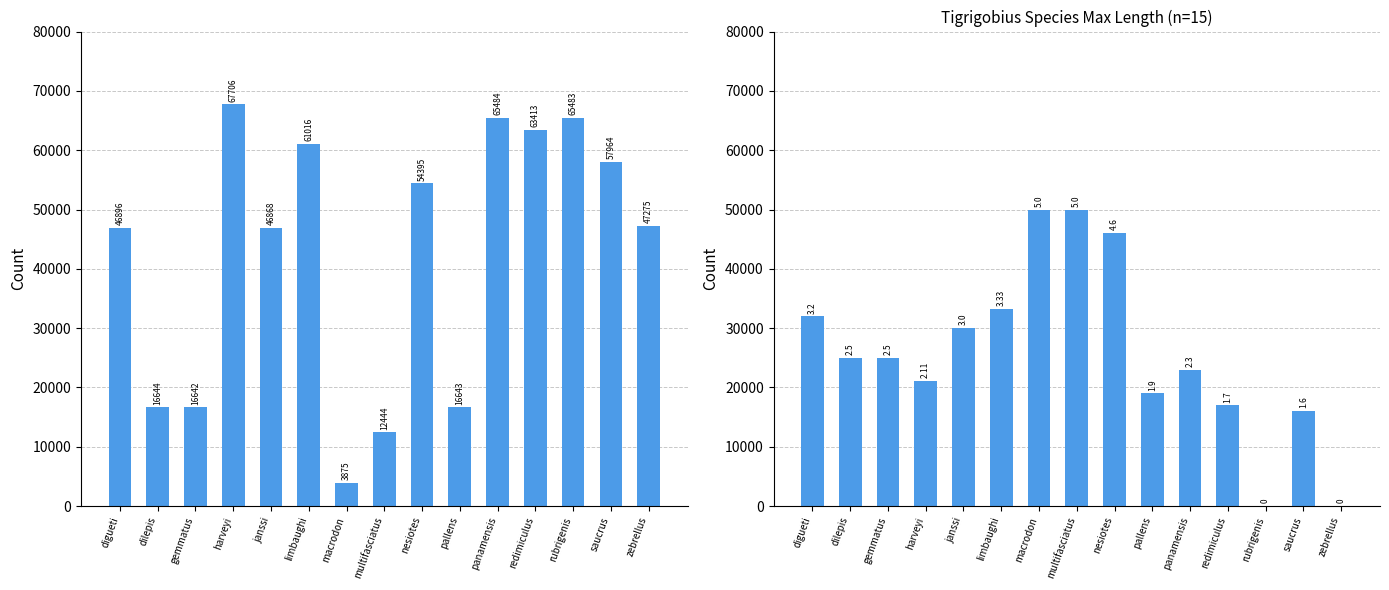

Which category has the highest value in the SpecCode series?

harveyi